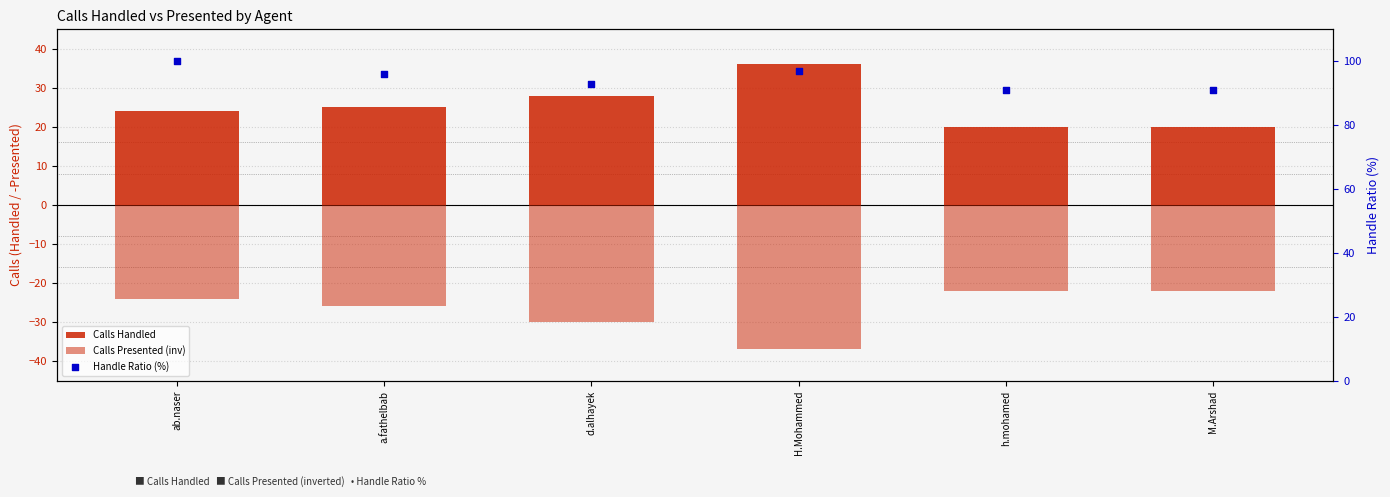

Which series reaches the minimum Y coordinate?

Calls Presented (inv)